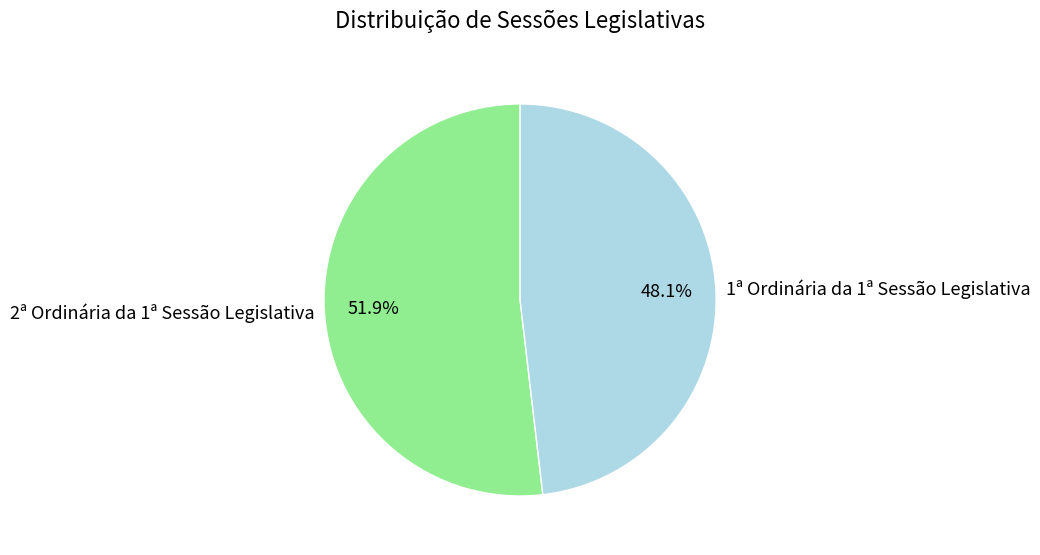

Does 1ª Ordinária da 1ª Sessão Legislativa represent more than half of the total?

No